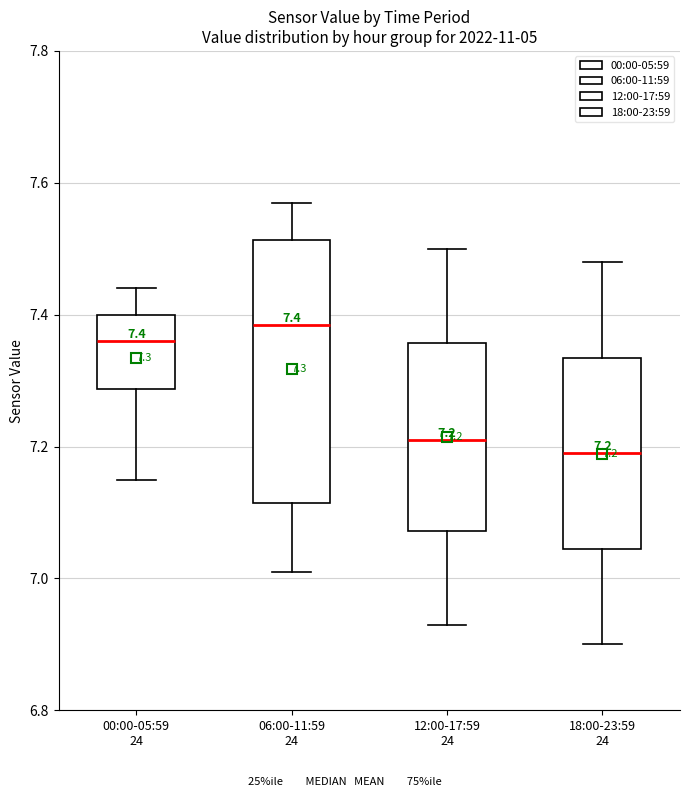

Which box's median line is the lowest?

18:00-23:59 24